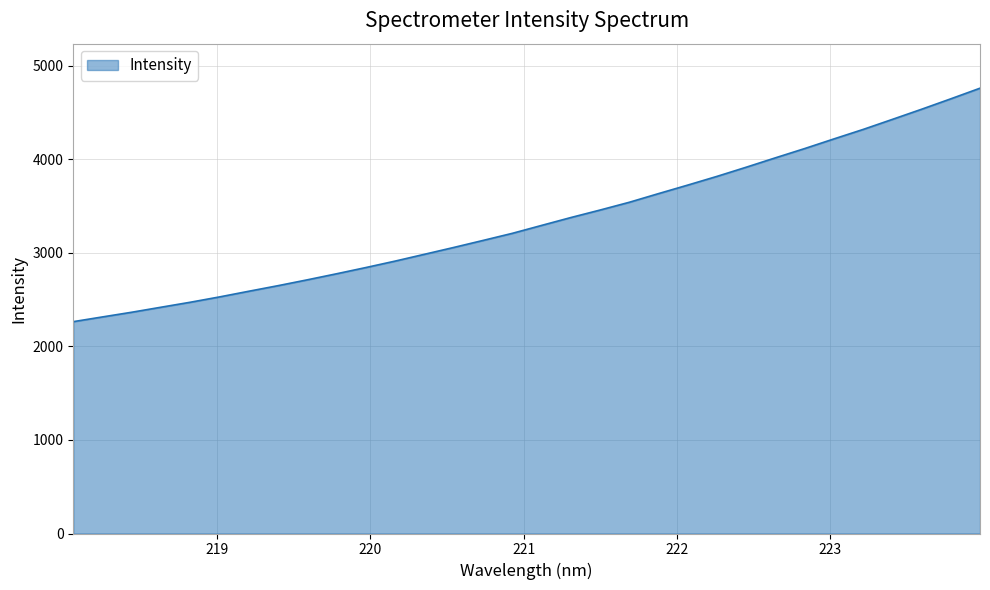

How many values exceed 3292?

16